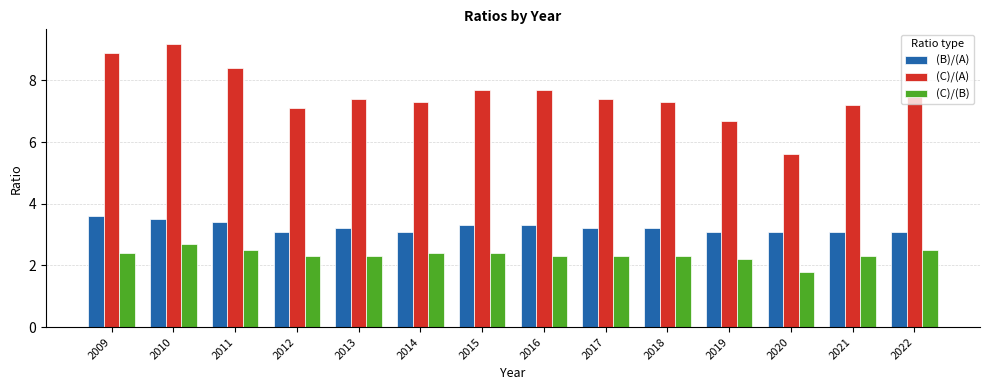

What is the value of the (C)/(B) bar at the 5th from the left?

2.3